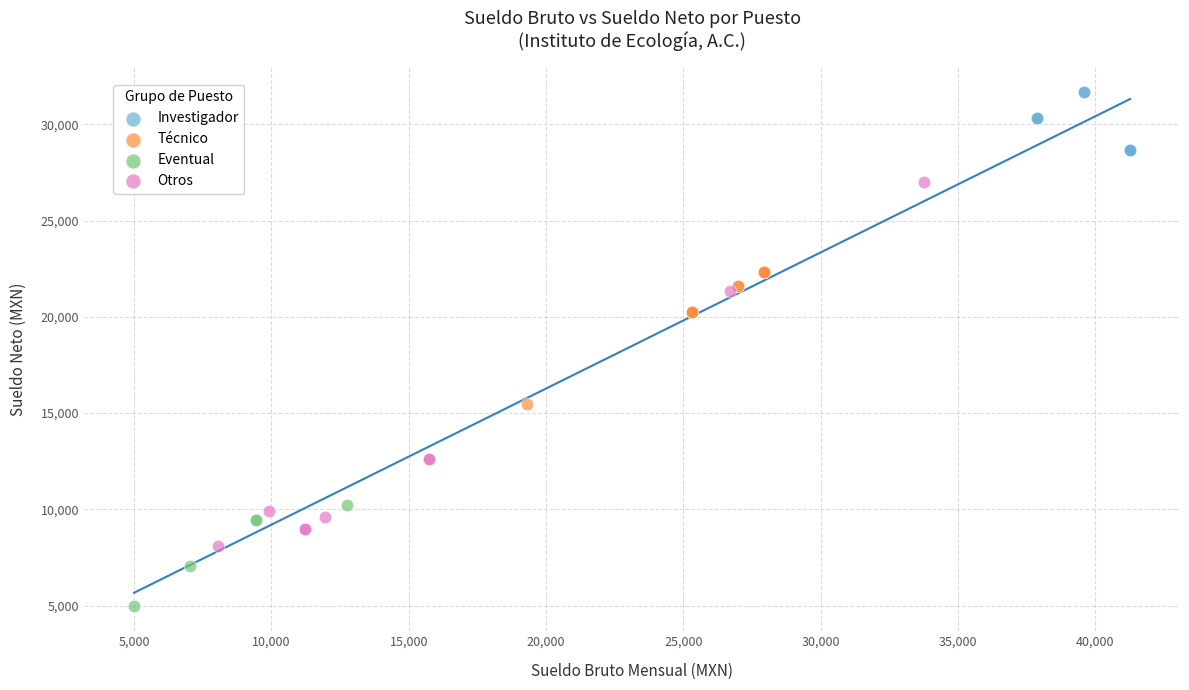

Which series reaches the minimum Y coordinate?

Eventual